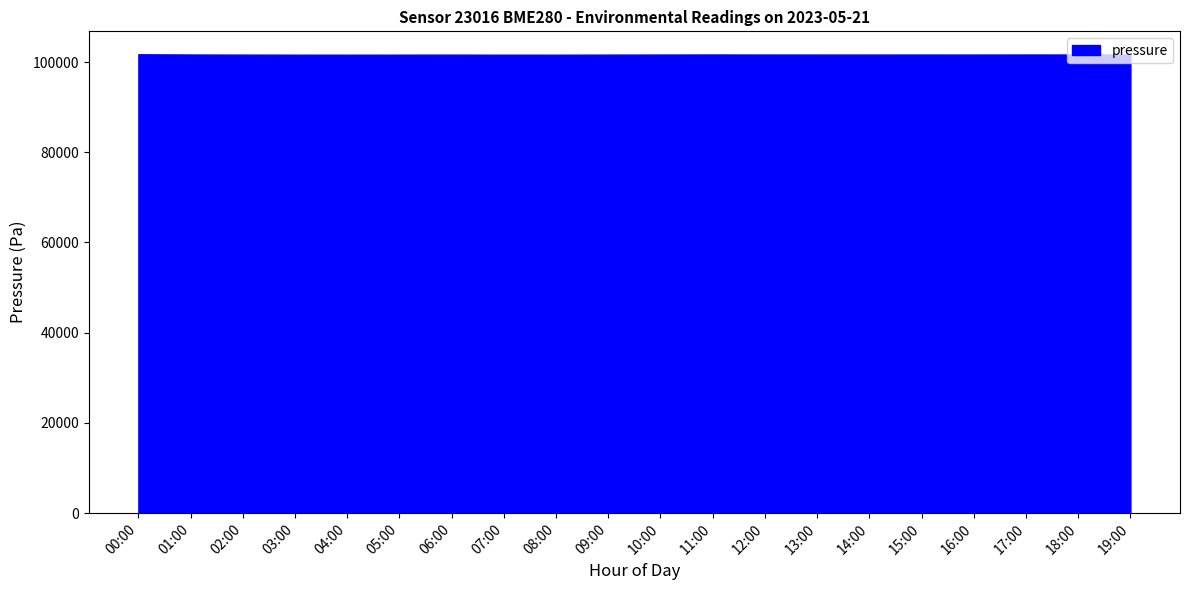

What is the minimum value shown in the chart?

101619.6